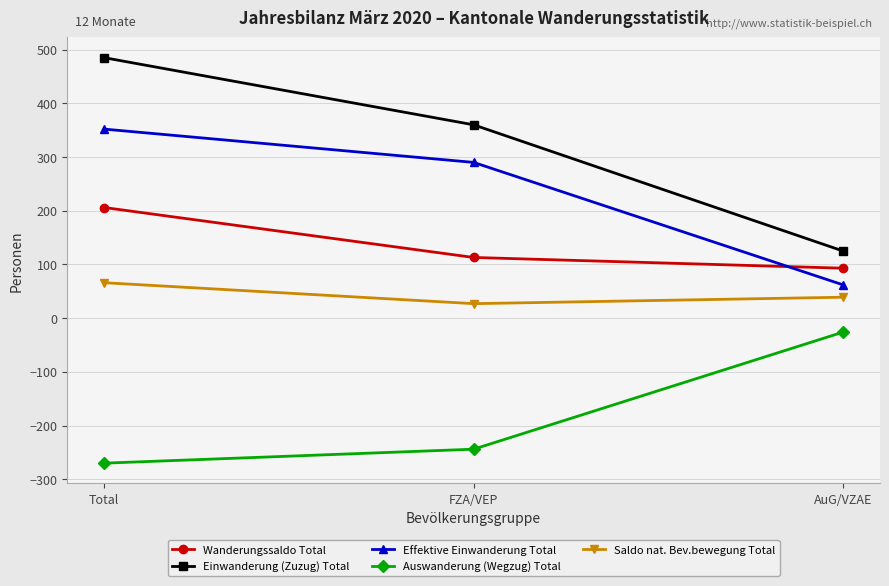

What is the label of the 2nd point from the left?

FZA/VEP